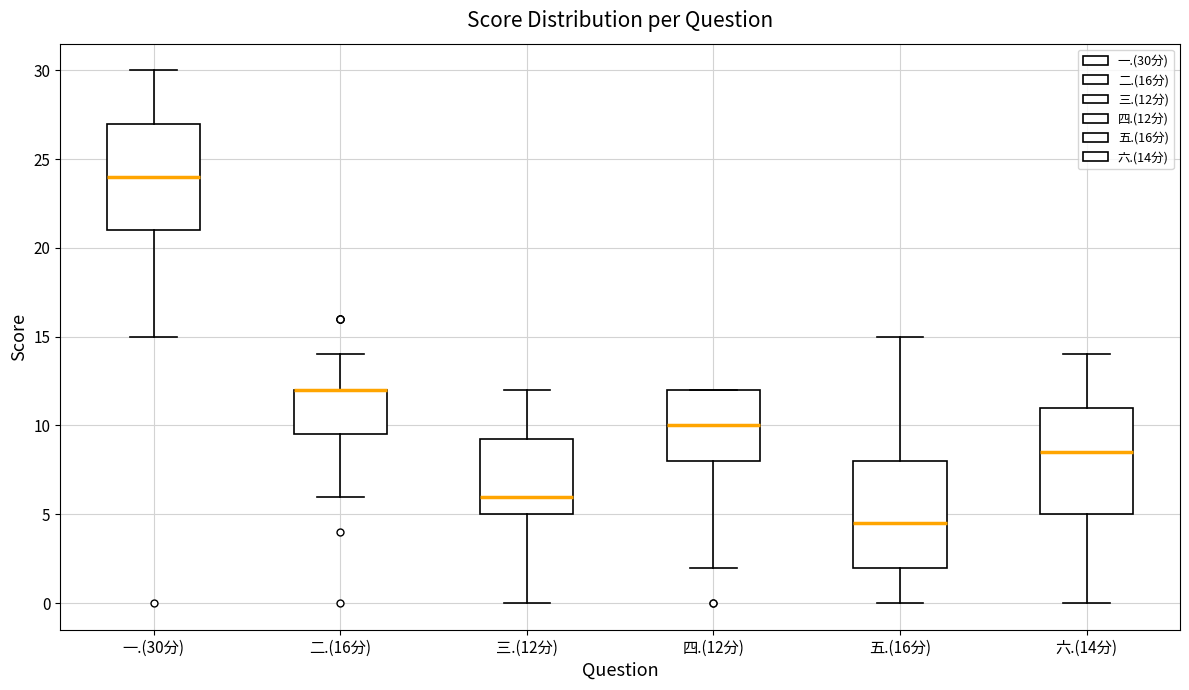

Reading left to right, read every box against the y-axis: the position of its median line, the range the box covers, and the ends of its whiskers. The values are not printed on the chart, so give them approximately, as read against the axis.

一.(30分): median 24.0, box 21.0 to 27.0, whiskers 15.0 to 30.0
二.(16分): median 12.0 (drawn on the box's upper edge), box 9.5 to 12.0, whiskers 6.0 to 14.0
三.(12分): median 6.0, box 5.0 to 9.5, whiskers 0.0 to 12.0
四.(12分): median 10.0, box 8.0 to 12.0, whiskers 2.0 to 12.0
五.(16分): median 4.5, box 2.0 to 8.0, whiskers 0.0 to 15.0
六.(14分): median 8.5, box 5.0 to 11.0, whiskers 0.0 to 14.0